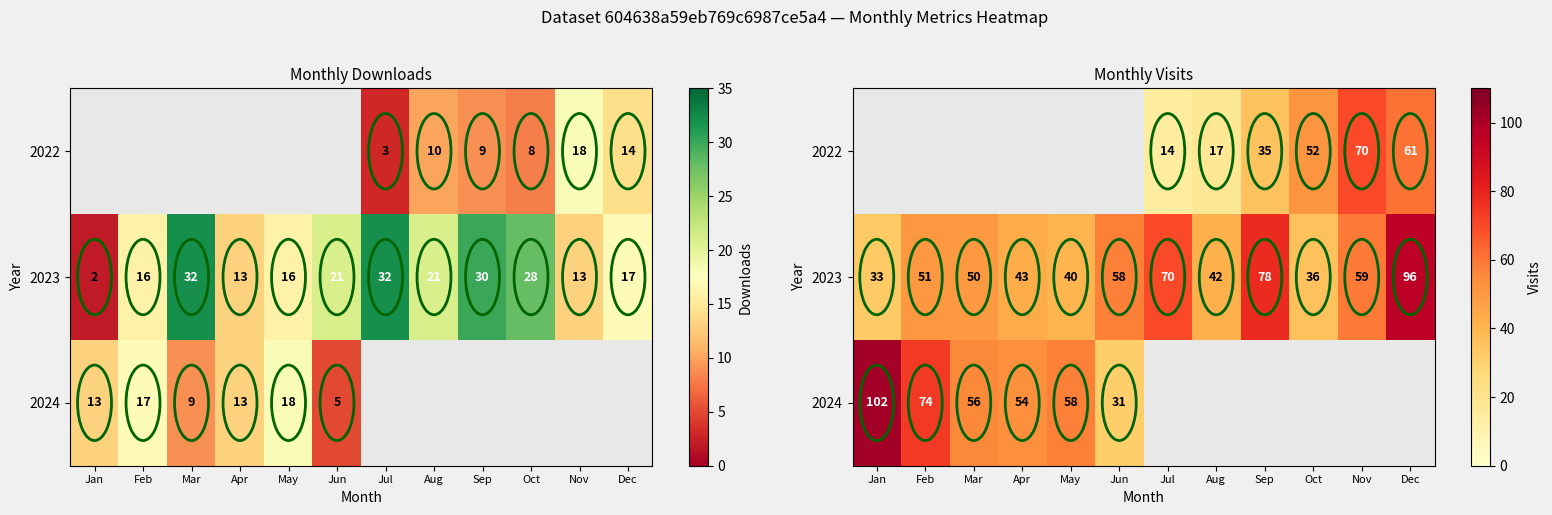

How many values in 2024 are above zero?

6